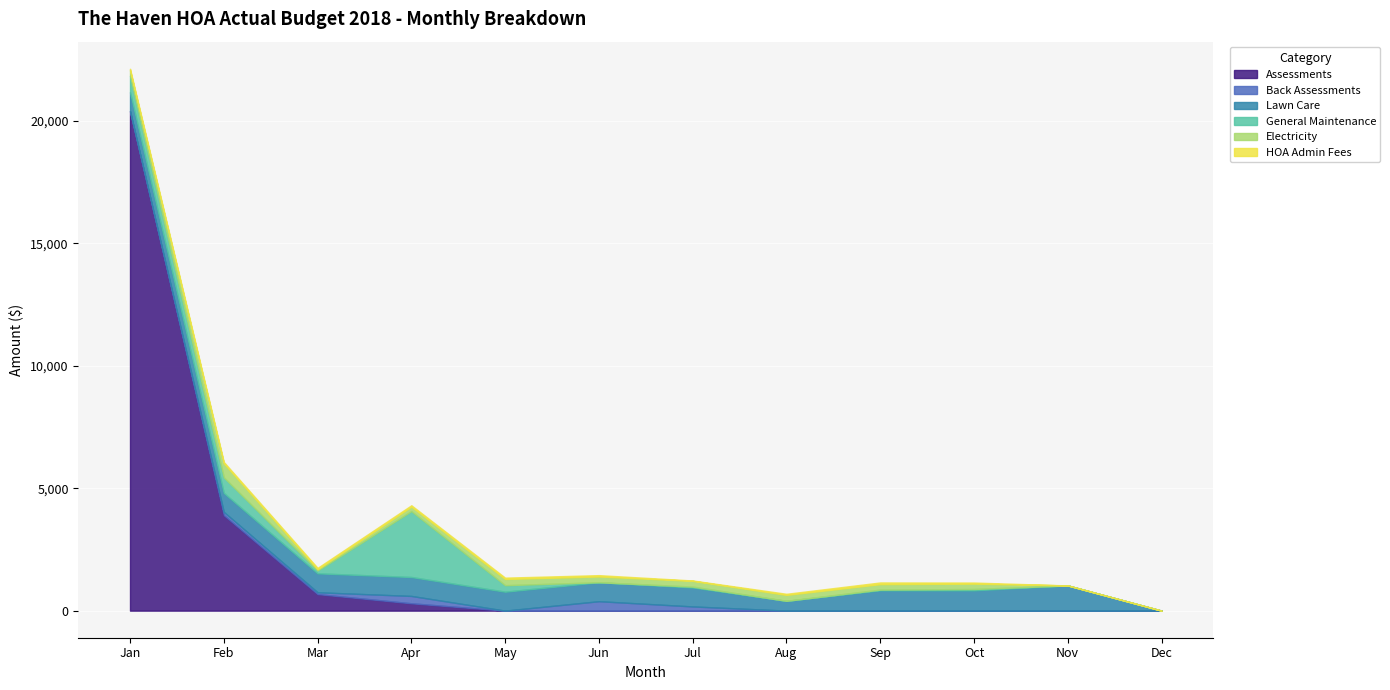

What is the total value across all series at Aug?

687.6